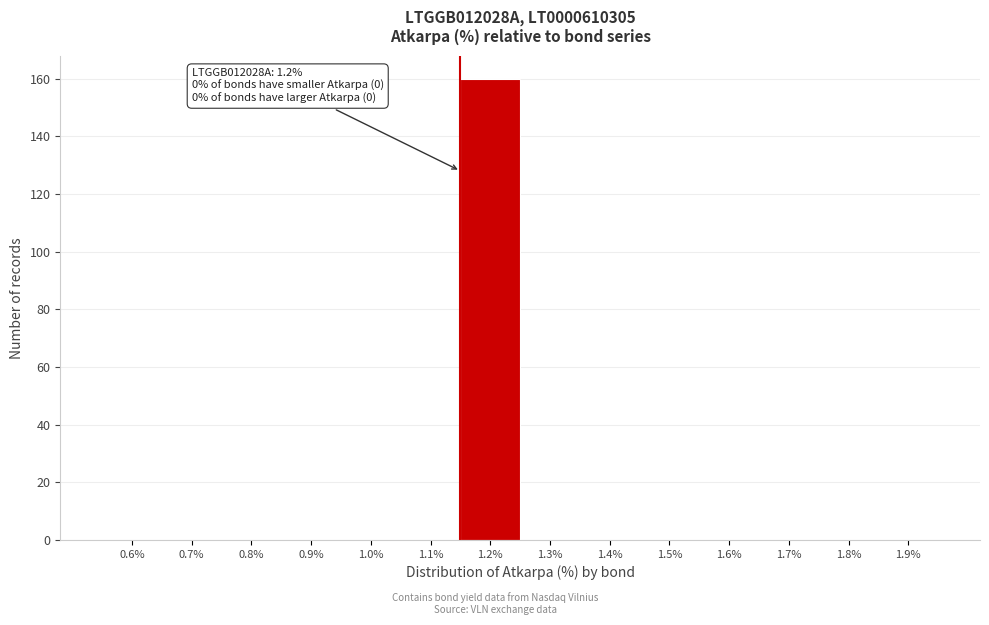

Reading left to right, list all the values displayed in this chart.

0.6%=0	0.7%=0	0.8%=0	0.9%=0	1.0%=0	1.1%=0	1.2%=160	1.3%=0	1.4%=0	1.5%=0	1.6%=0	1.7%=0	1.8%=0	1.9%=0